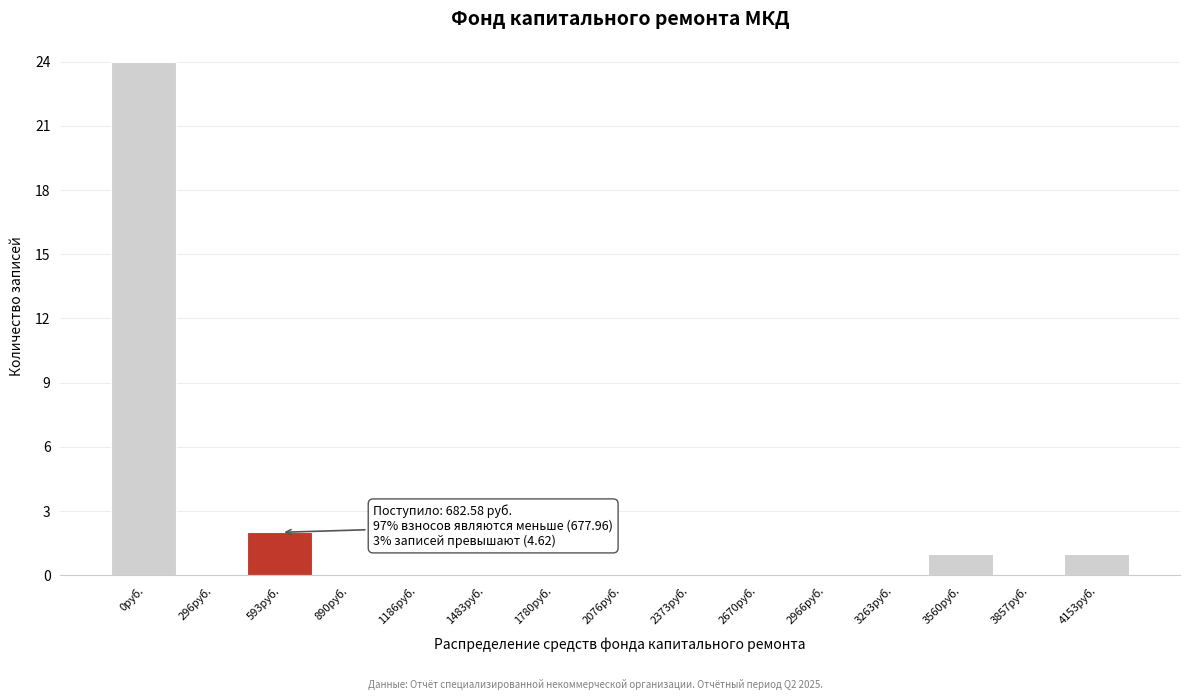

Reading left to right, list all the values displayed in this chart.

0руб.=24	296руб.=0	593руб.=2	890руб.=0	1186руб.=0	1483руб.=0	1780руб.=0	2076руб.=0	2373руб.=0	2670руб.=0	2966руб.=0	3263руб.=0	3560руб.=1	3857руб.=0	4153руб.=1